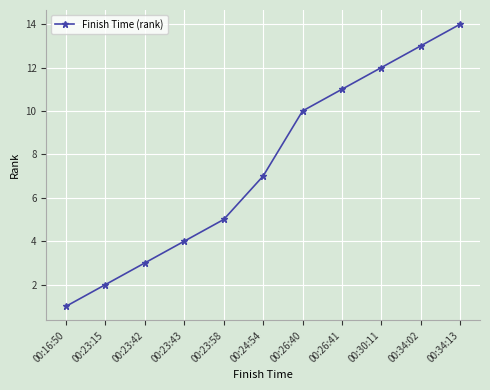

Which category has the lowest value across all series?

00:16:50